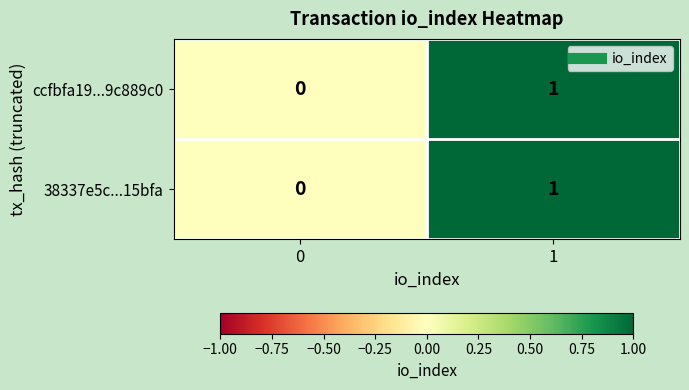

At which category is the sum across all series the highest?

1